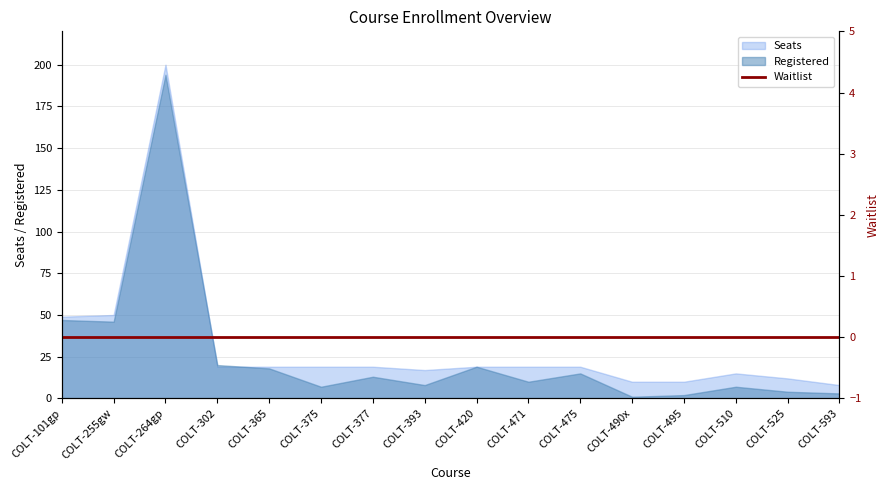

In Registered, how many points are lower than both neighbors (excluding endpoints)?

5